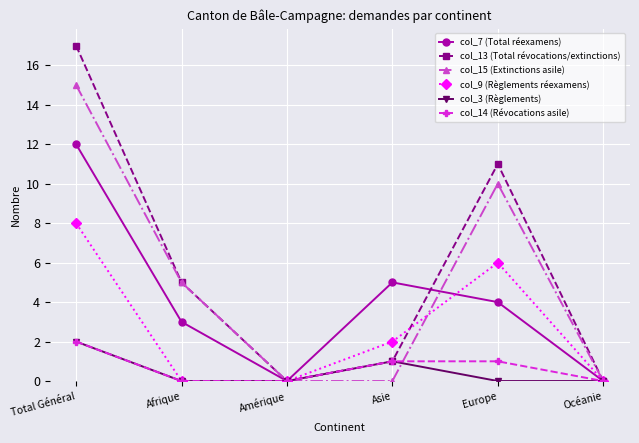

Rank the series at Europe from lowest to highest value.

col_3 (Règlements), col_14 (Révocations asile), col_7 (Total réexamens), col_9 (Règlements réexamens), col_15 (Extinctions asile), col_13 (Total révocations/extinctions)